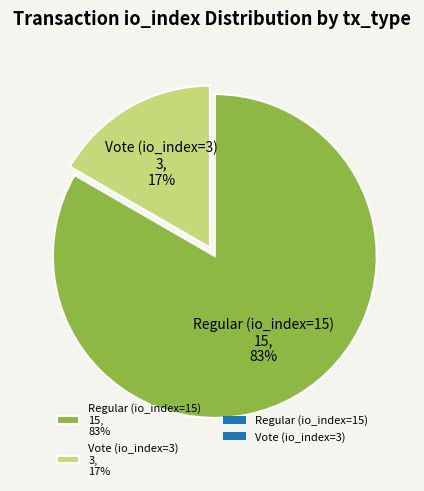

The Regular (io_index=15) slice represents 90% of the pie. True or false?

False